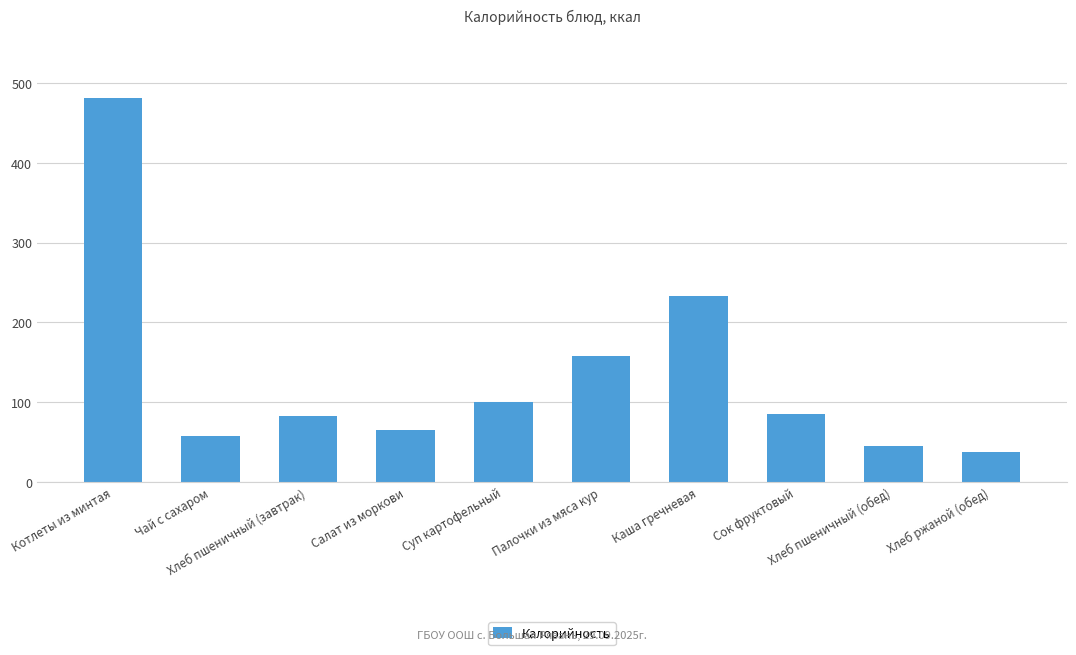

What is the label of the 6th bar from the left?

Палочки из мяса кур